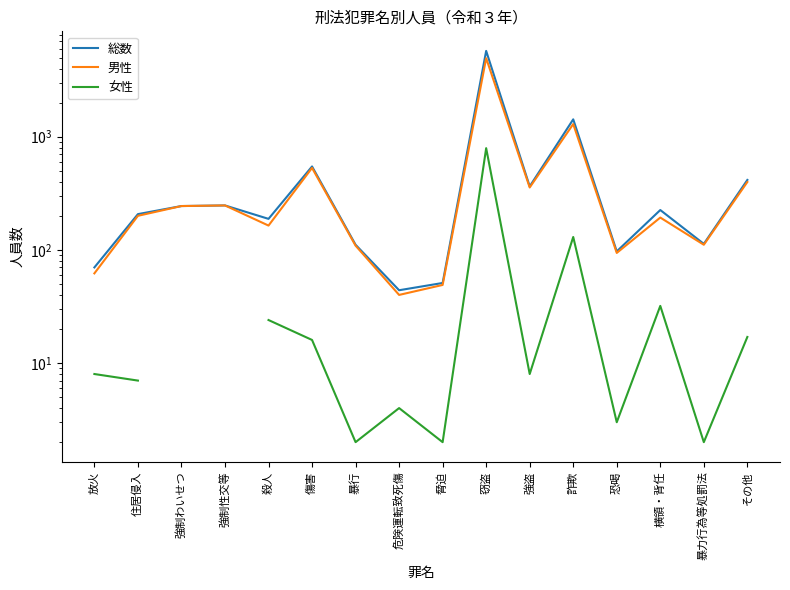

Rank the series at 殺人 from lowest to highest value.

女性, 男性, 総数